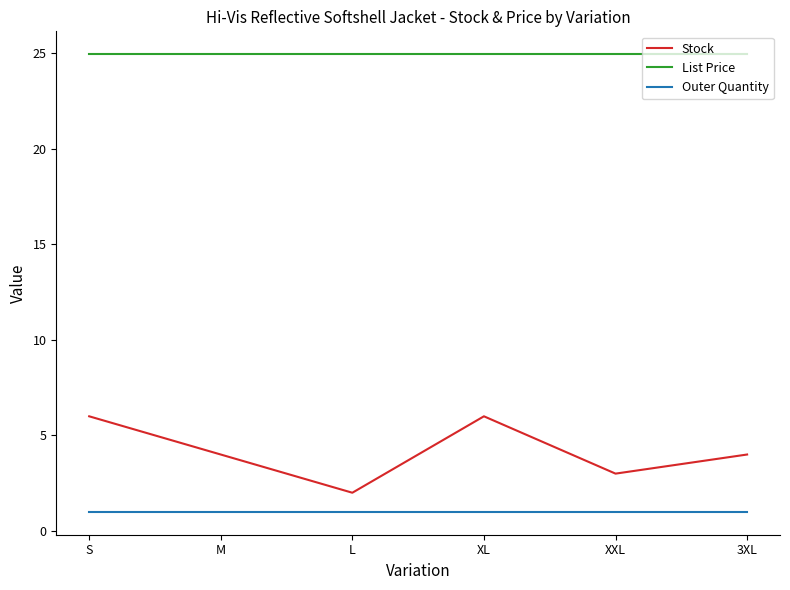

What position from the right is XXL?

2